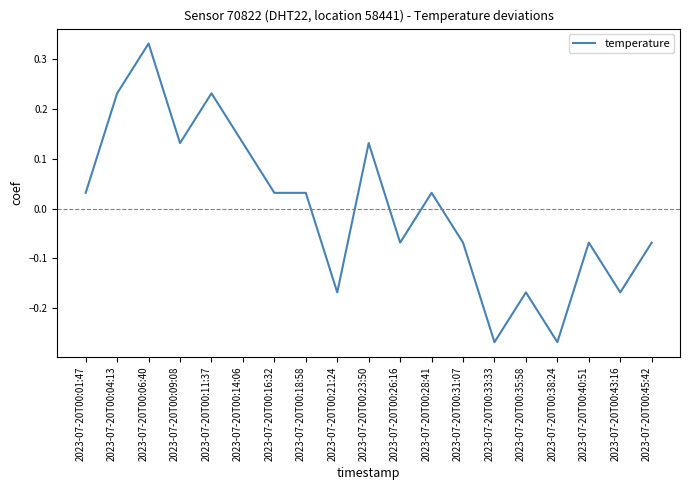

What is the difference between the maximum and minimum values?

0.6